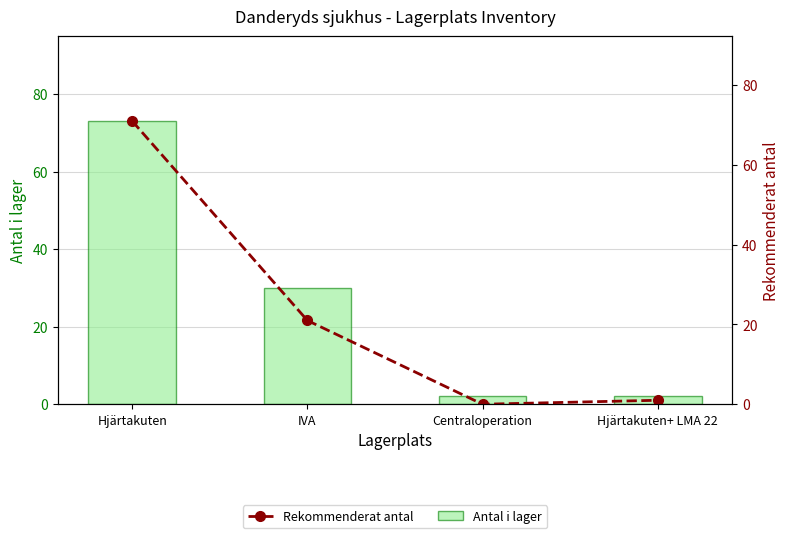

Is it true that Antal i lager equals 1 at Hjärtakuten+ LMA 22?

False